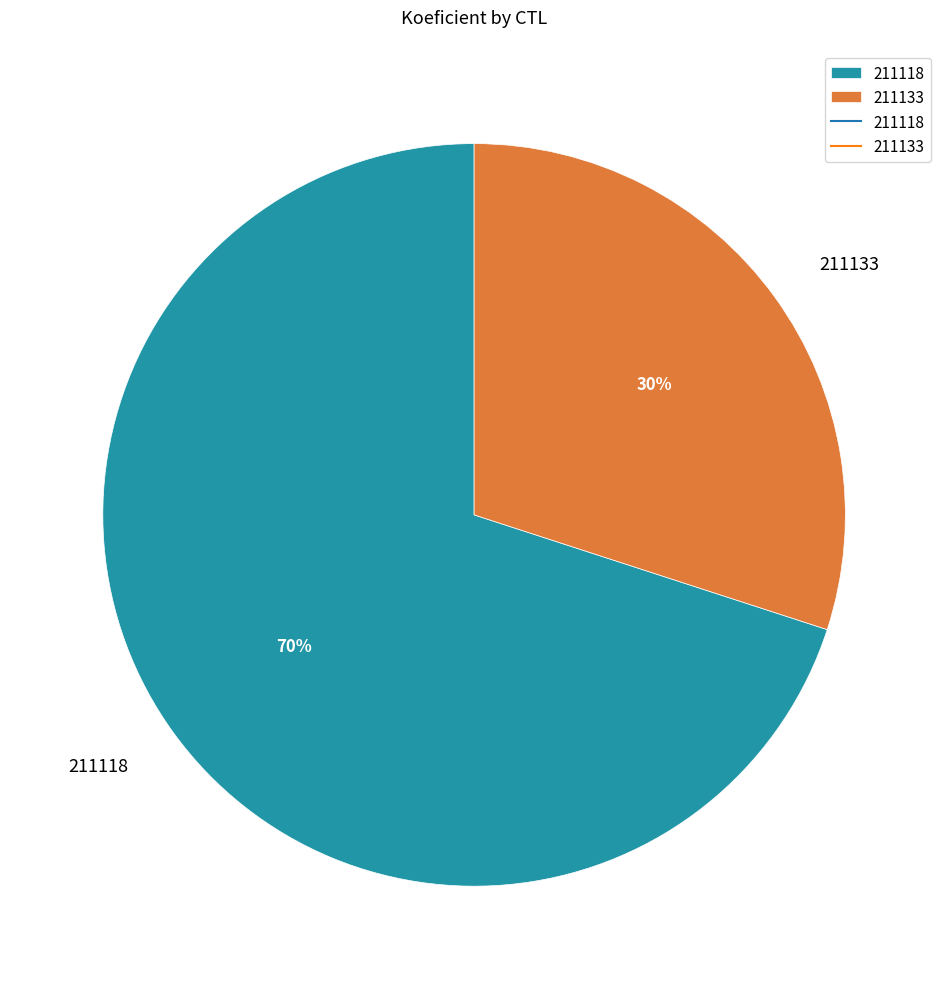

Is there a majority slice in this chart?

Yes